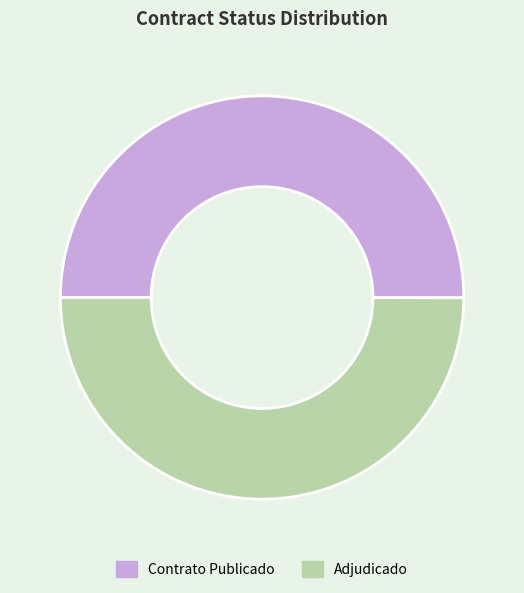

How many segments does this pie chart have?

2